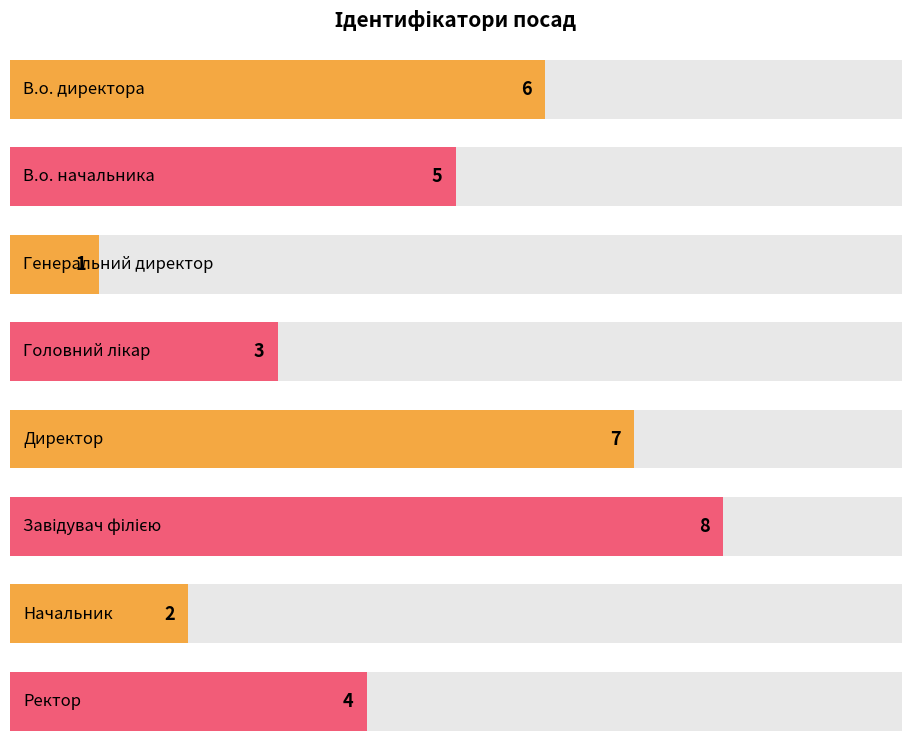

Count the number of categories in the chart.

8